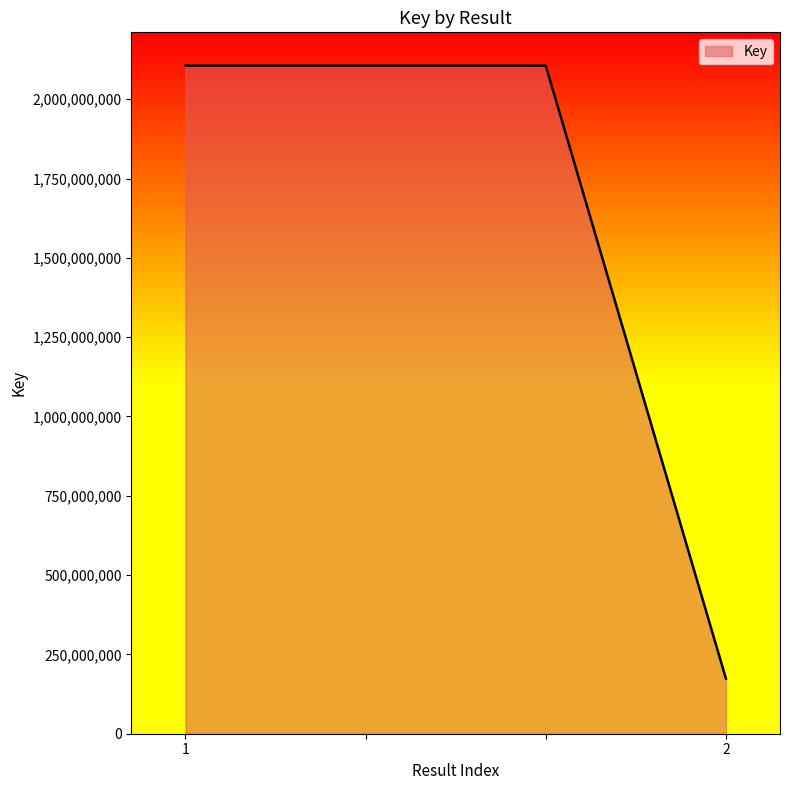

True or false: there are more than 1 points higher than both neighbors.

False